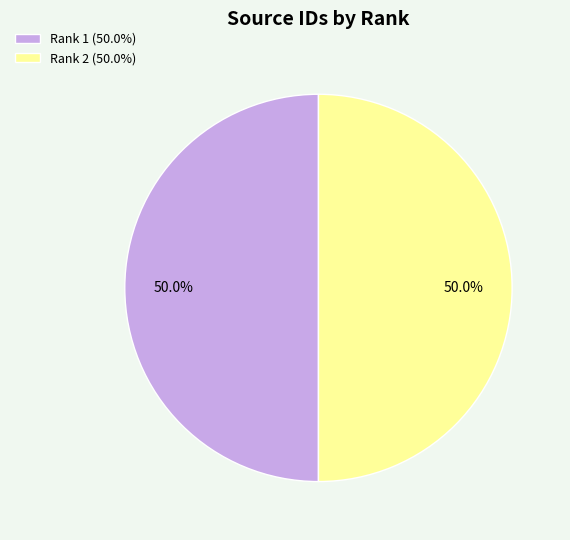

Do Rank 1 (50.0%) and Rank 2 (50.0%) together represent more than half of the pie?

Yes